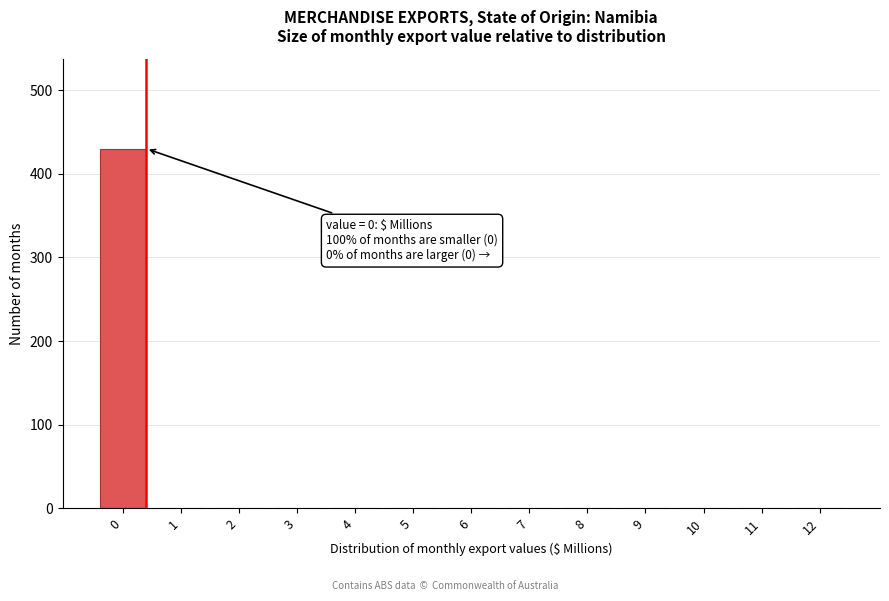

Reading left to right, list all the values displayed in this chart.

0=430	1=0	2=0	3=0	4=0	5=0	6=0	7=0	8=0	9=0	10=0	11=0	12=0